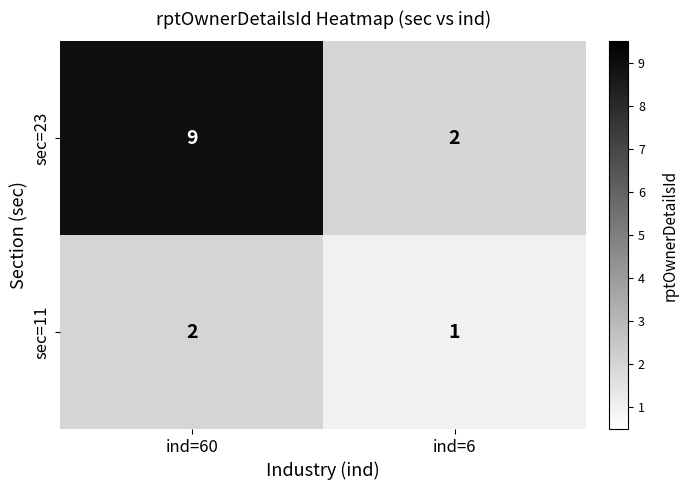

At ind=6, list the series in order from smallest to largest.

sec=11, sec=23